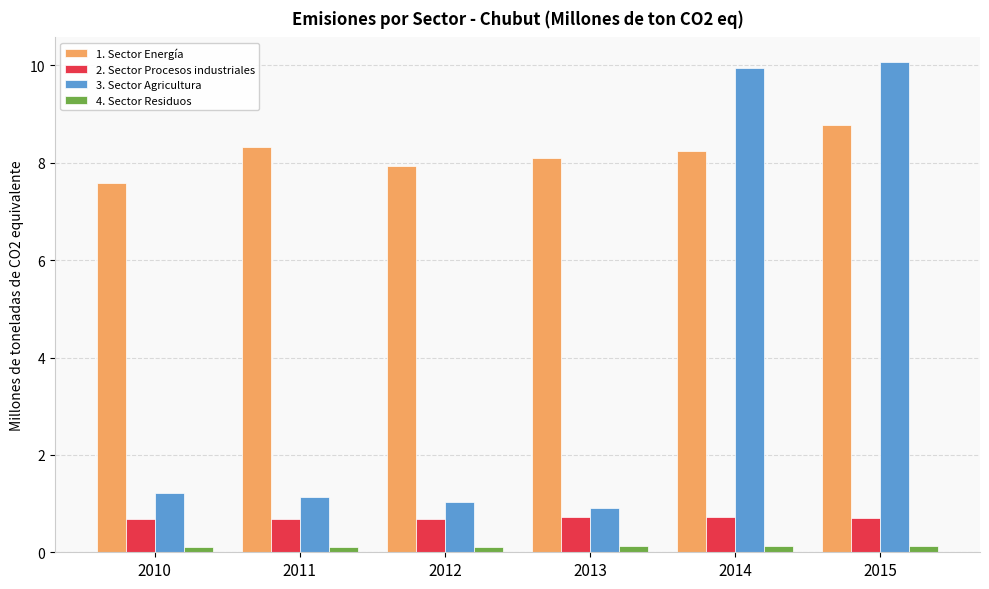

Reading left to right, list all the values displayed in this chart.

1. Sector Energía: 2010=7.6	2011=8.3	2012=7.9	2013=8.1	2014=8.2	2015=8.8
2. Sector Procesos industriales: 2010=0.7	2011=0.7	2012=0.7	2013=0.7	2014=0.7	2015=0.7
3. Sector Agricultura: 2010=1.2	2011=1.1	2012=1.0	2013=0.9	2014=9.9	2015=10.1
4. Sector Residuos: 2010=0.1	2011=0.1	2012=0.1	2013=0.1	2014=0.1	2015=0.1